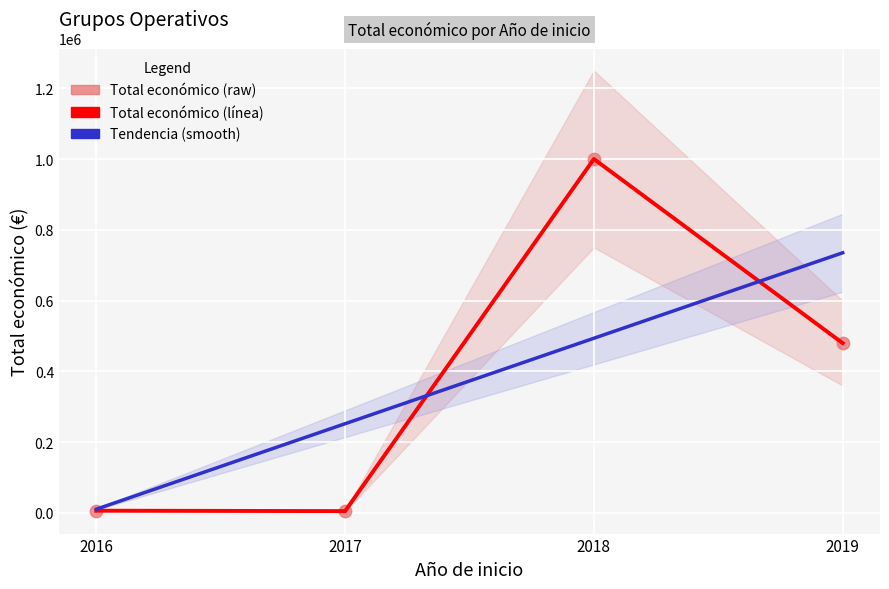

Is the value of Total económico (raw) at 2016 greater than the value of Total económico (línea) at 2018?

No